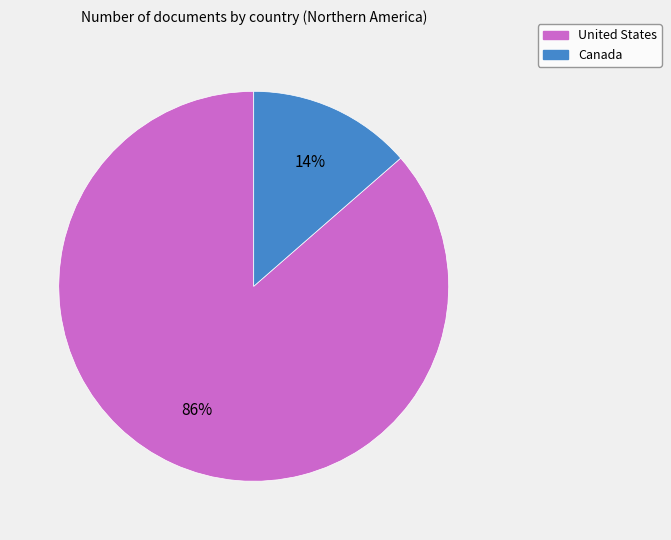

True or false: United States accounts for 73% of the total.

False